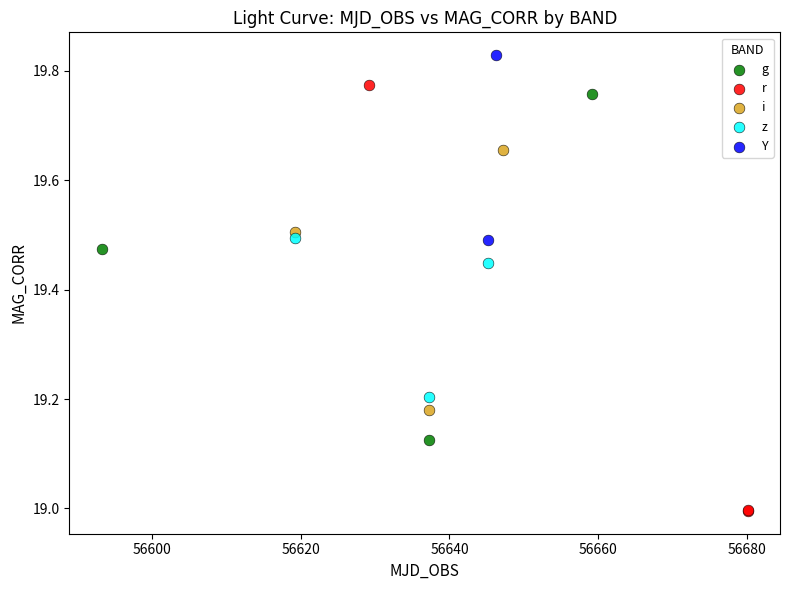

Which series has the largest Y range (max minus min)?

r